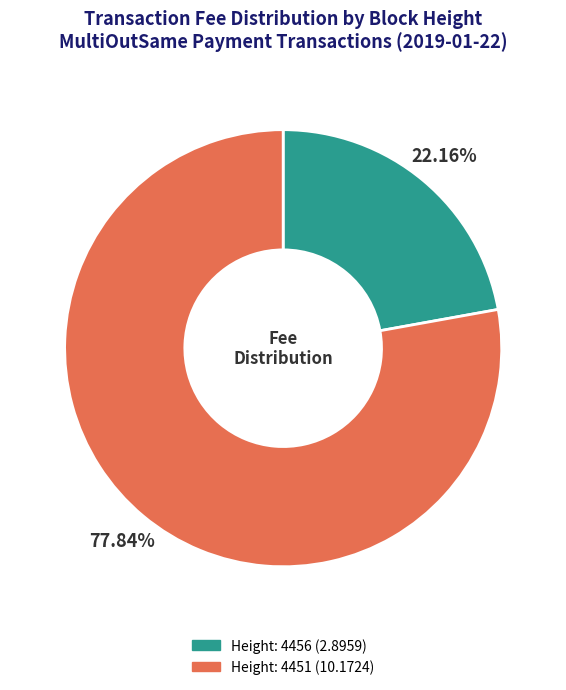

Which slice is the largest?

Height: 4451